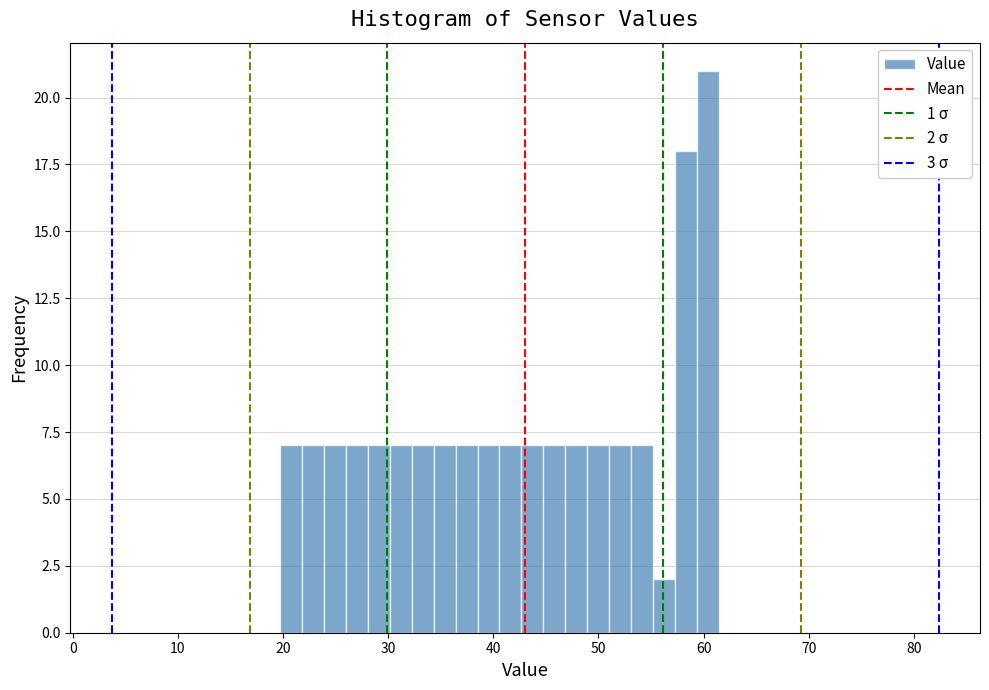

Around what value on the x-axis is the tallest bar? Give the approximate position of its centre, as read against the axis.

60